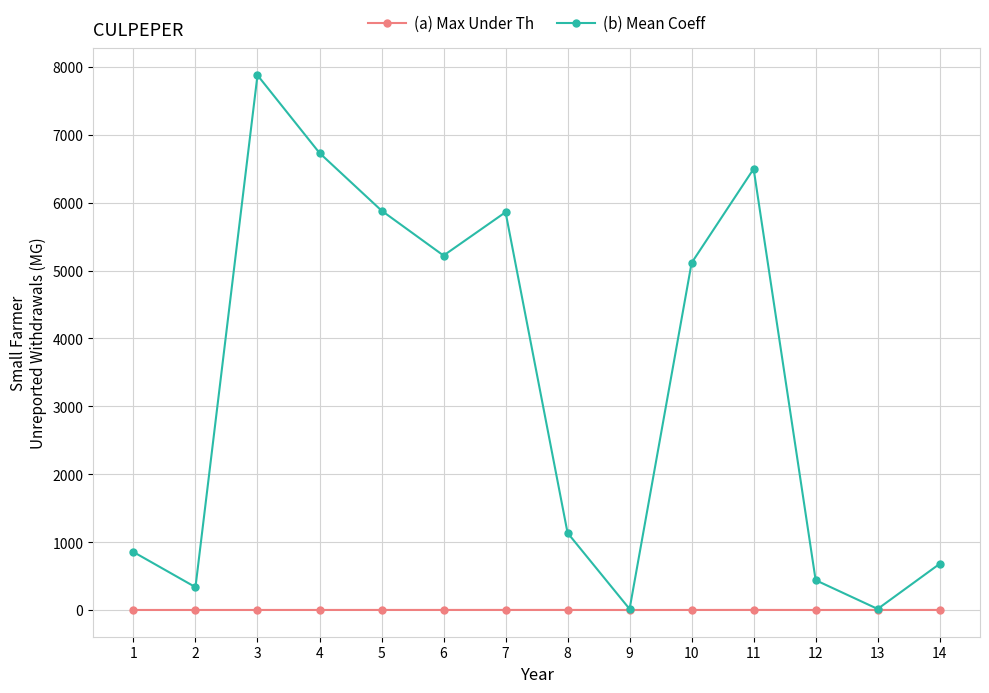

The value of (b) Mean Coeff at 3 is 13876.6. True or false?

False